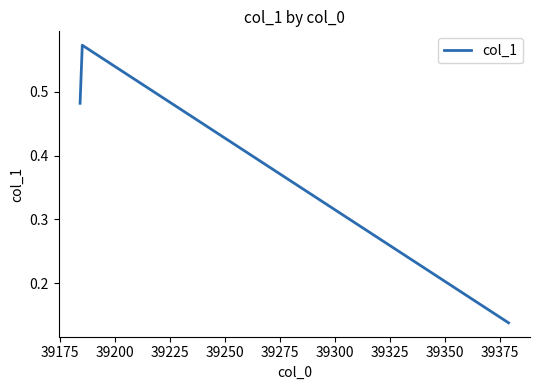

What is the average value?

0.4